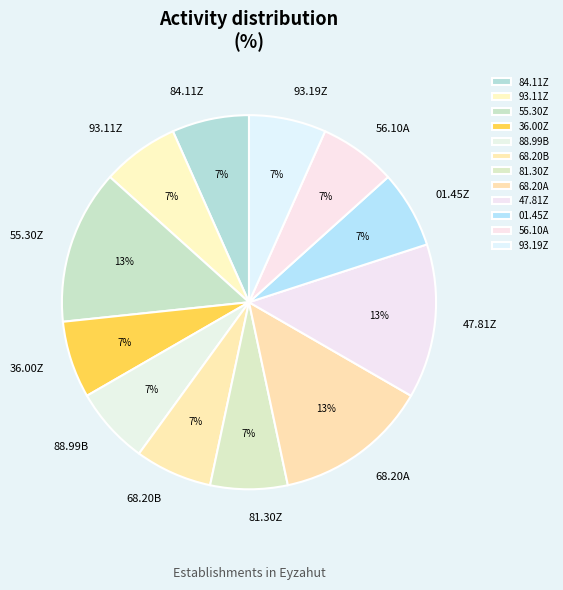

Is 56.10A the majority of the pie?

No